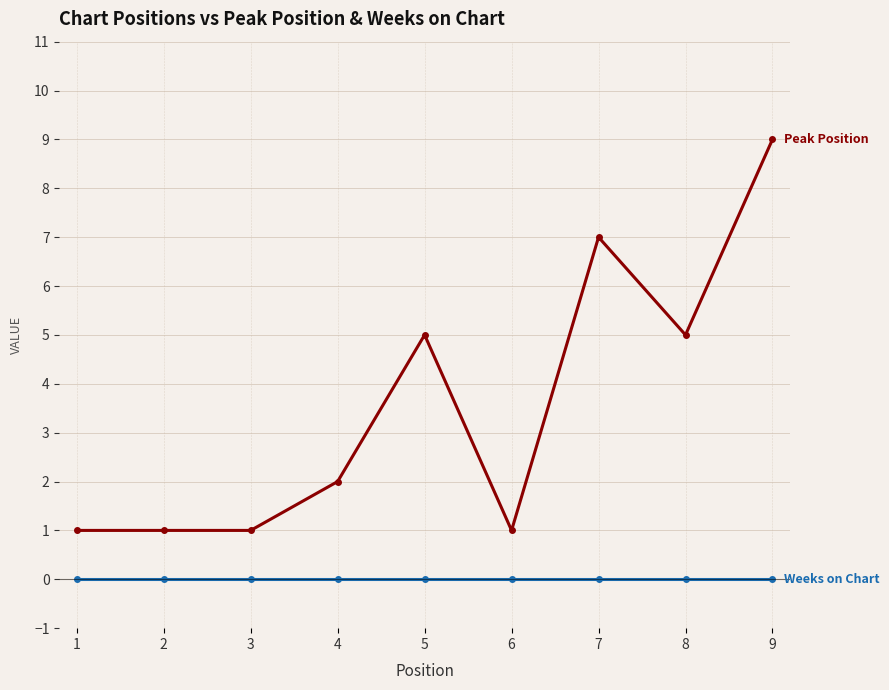

Does the chart have visible grid lines?

Yes